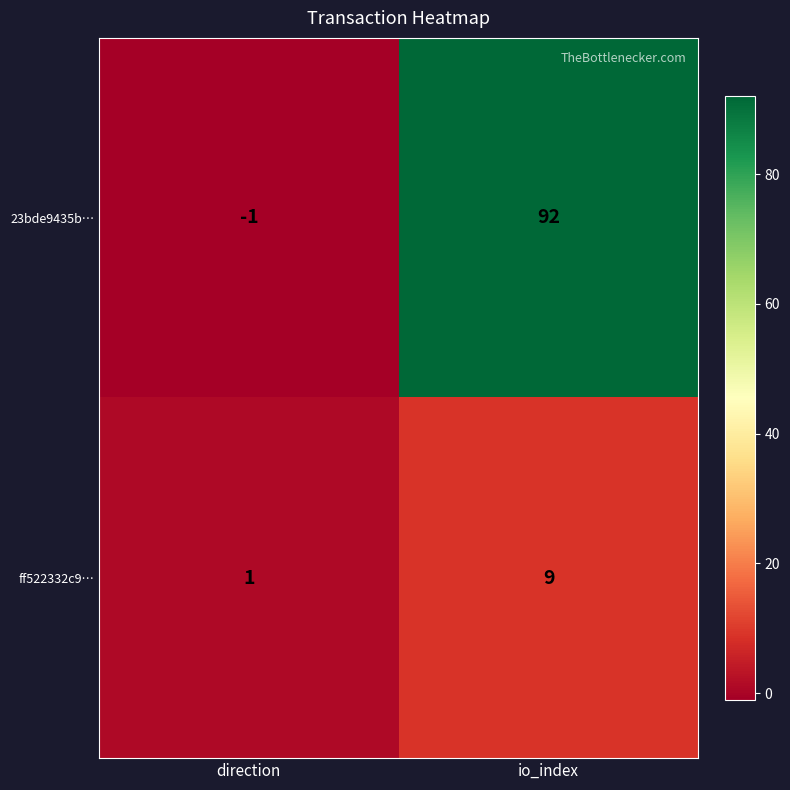

Reading left to right, list all the values displayed in this chart.

23bde9435b…: direction=-1	io_index=92
ff522332c9…: direction=1	io_index=9